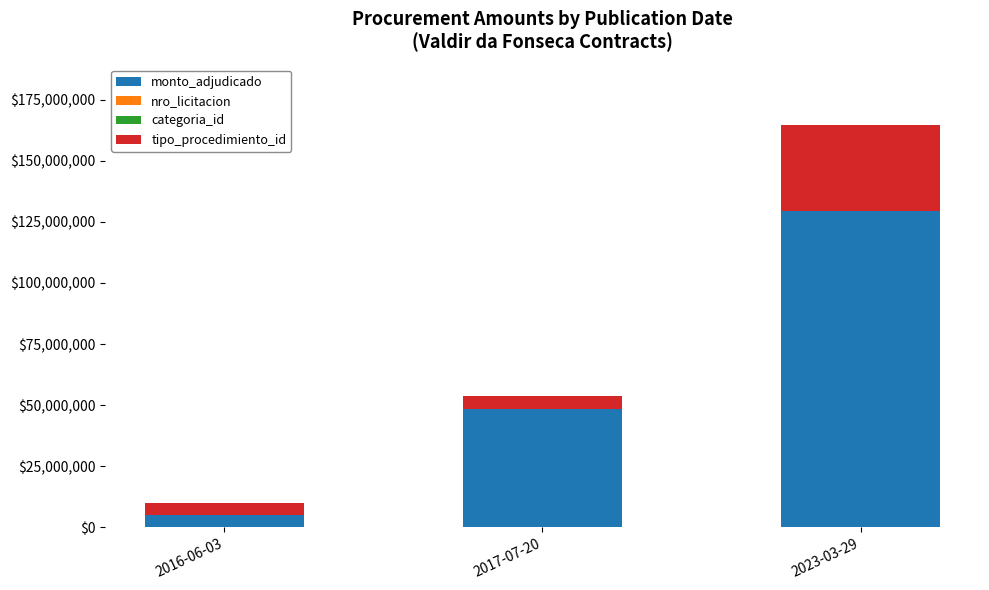

At which category is the sum across all series the highest?

2023-03-29